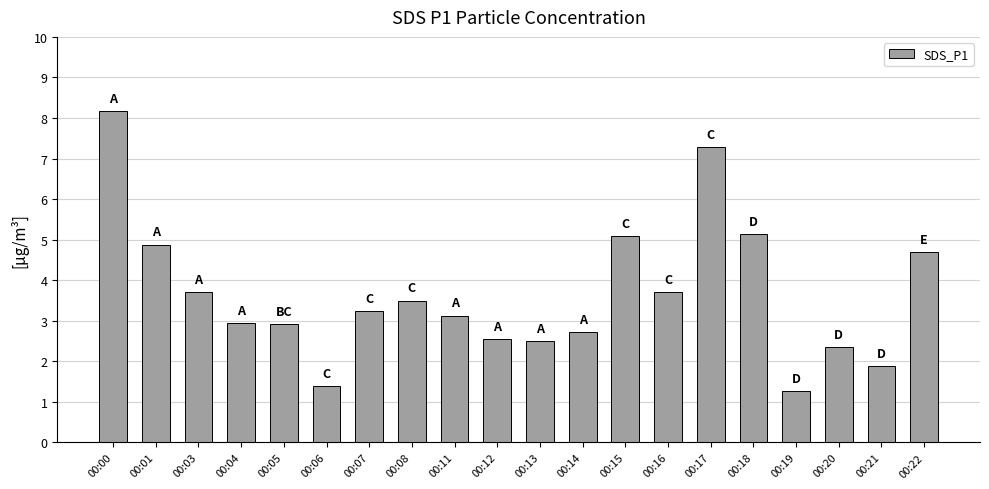

What is the change in value from 00:04 to 00:07?

+0.3